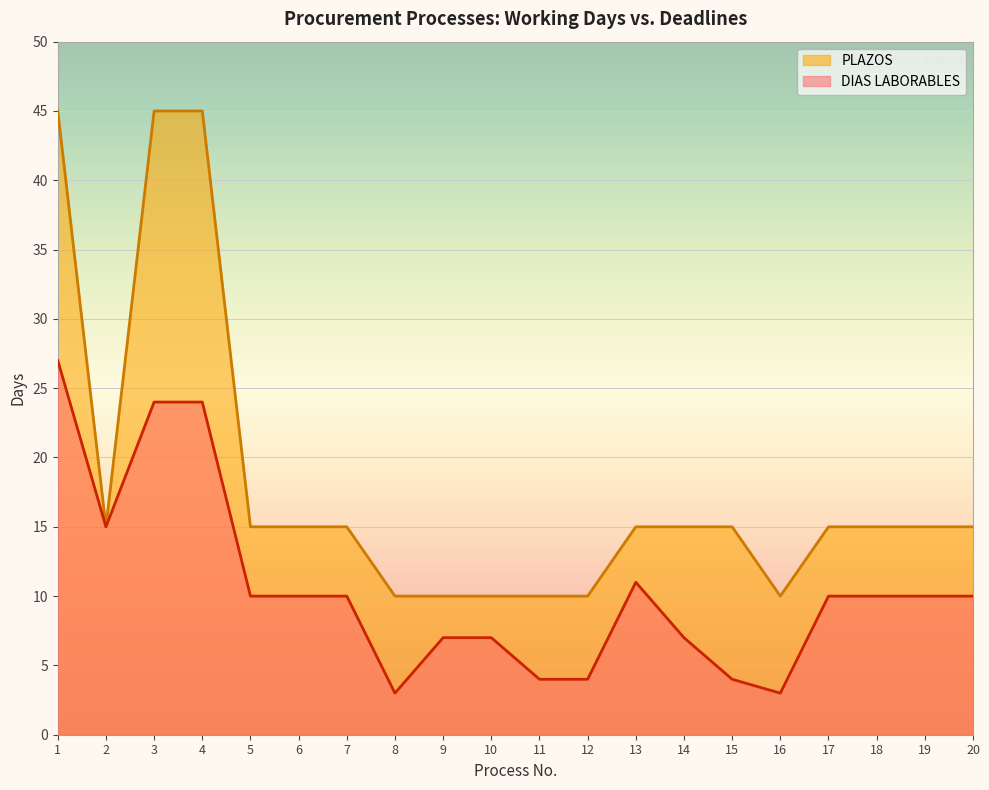

List the labels in order of PLAZOS value, largest first.

1, 3, 4, 2, 5, 6, 7, 13, 14, 15, 17, 18, 19, 20, 8, 9, 10, 11, 12, 16